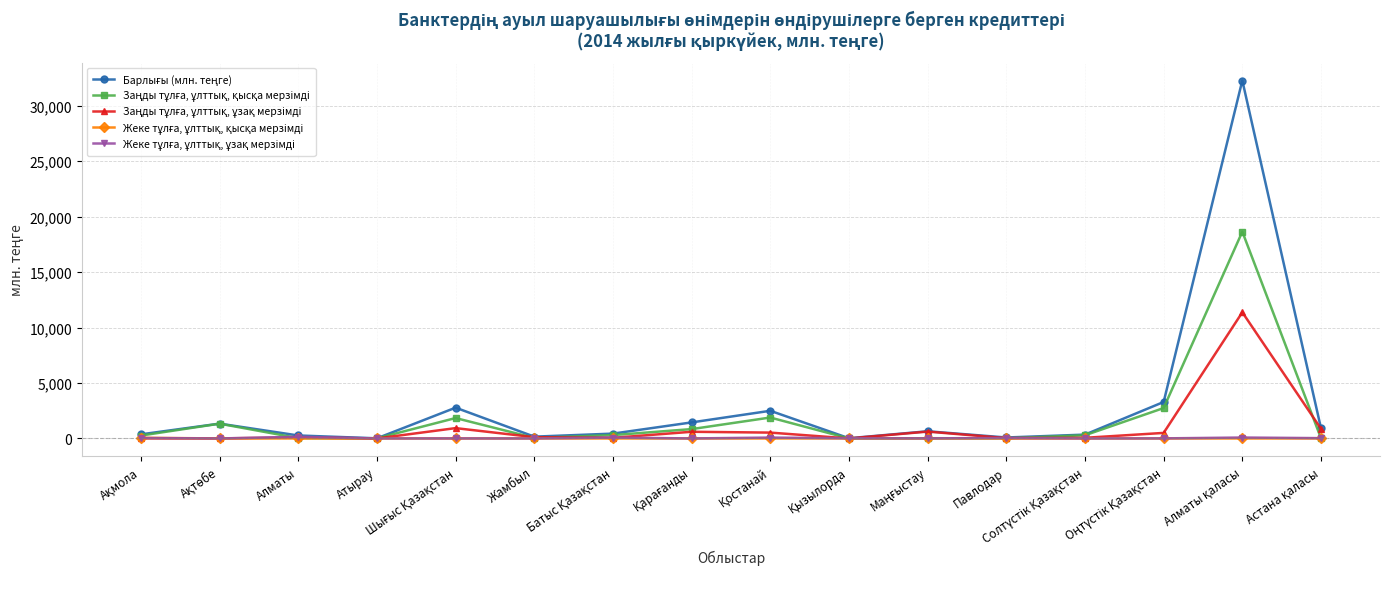

What is the average value of the Жеке тұлға, ұлттық, ұзақ мерзімді series?

33.3